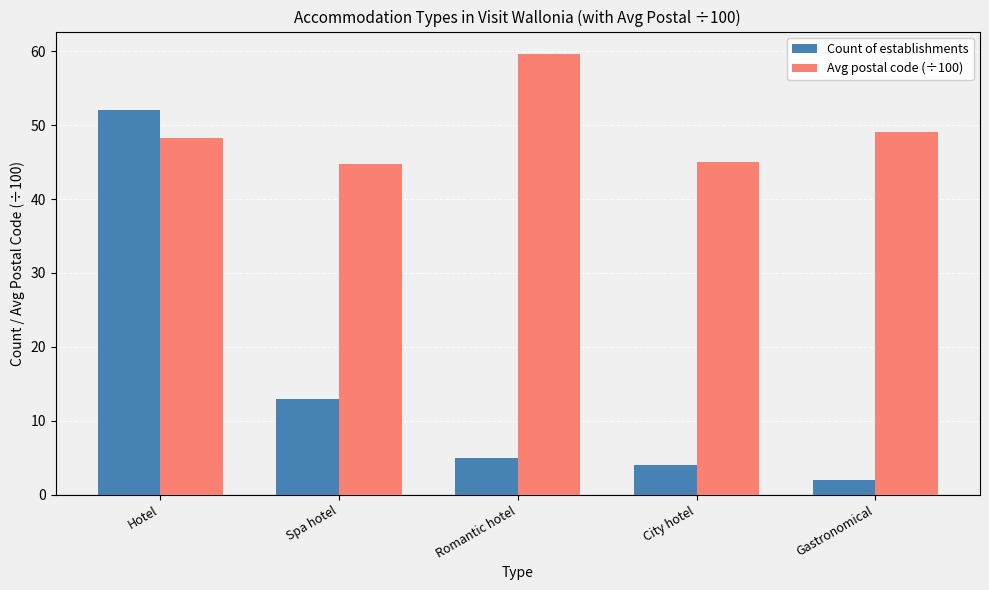

What is the label of the 2nd bar from the left?

Spa hotel